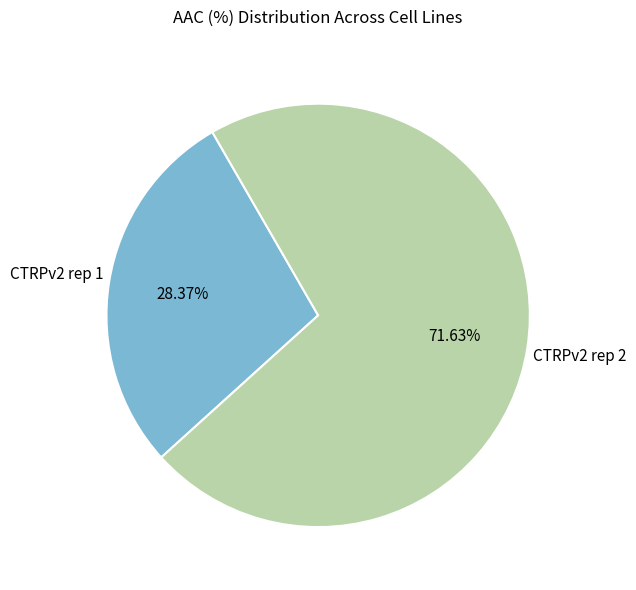

To the nearest percent, what is the difference between the largest and smallest slice percentages?

43%